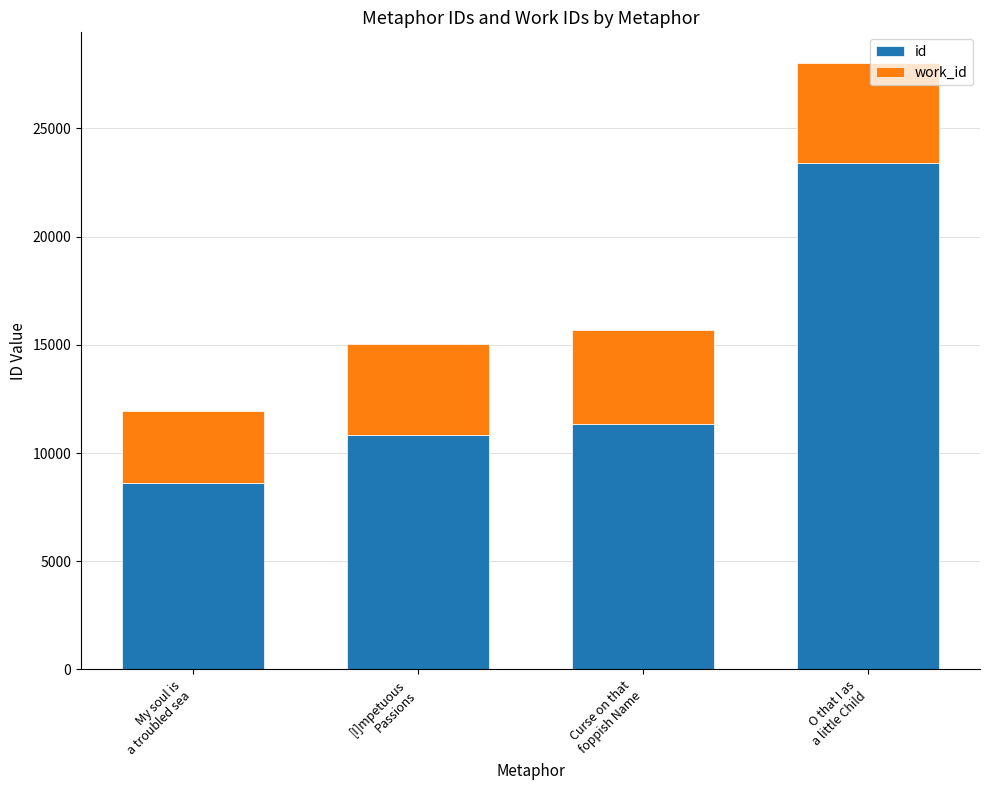

Are the bars horizontal?

No